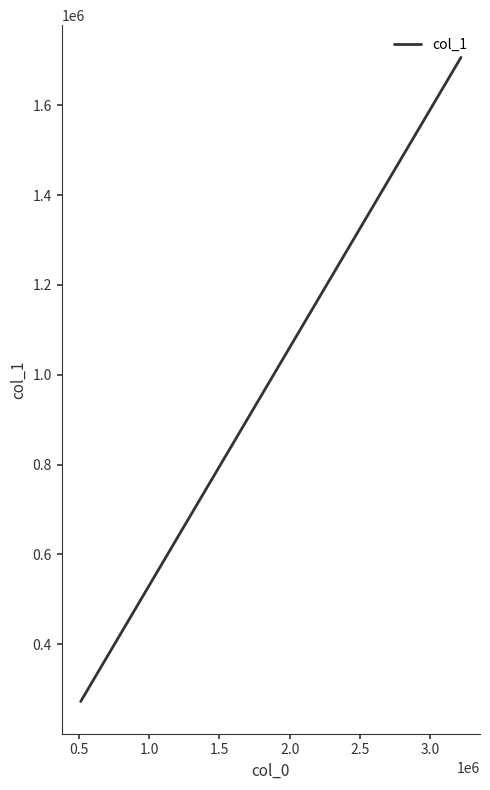

How many distinct data groups are displayed?

1